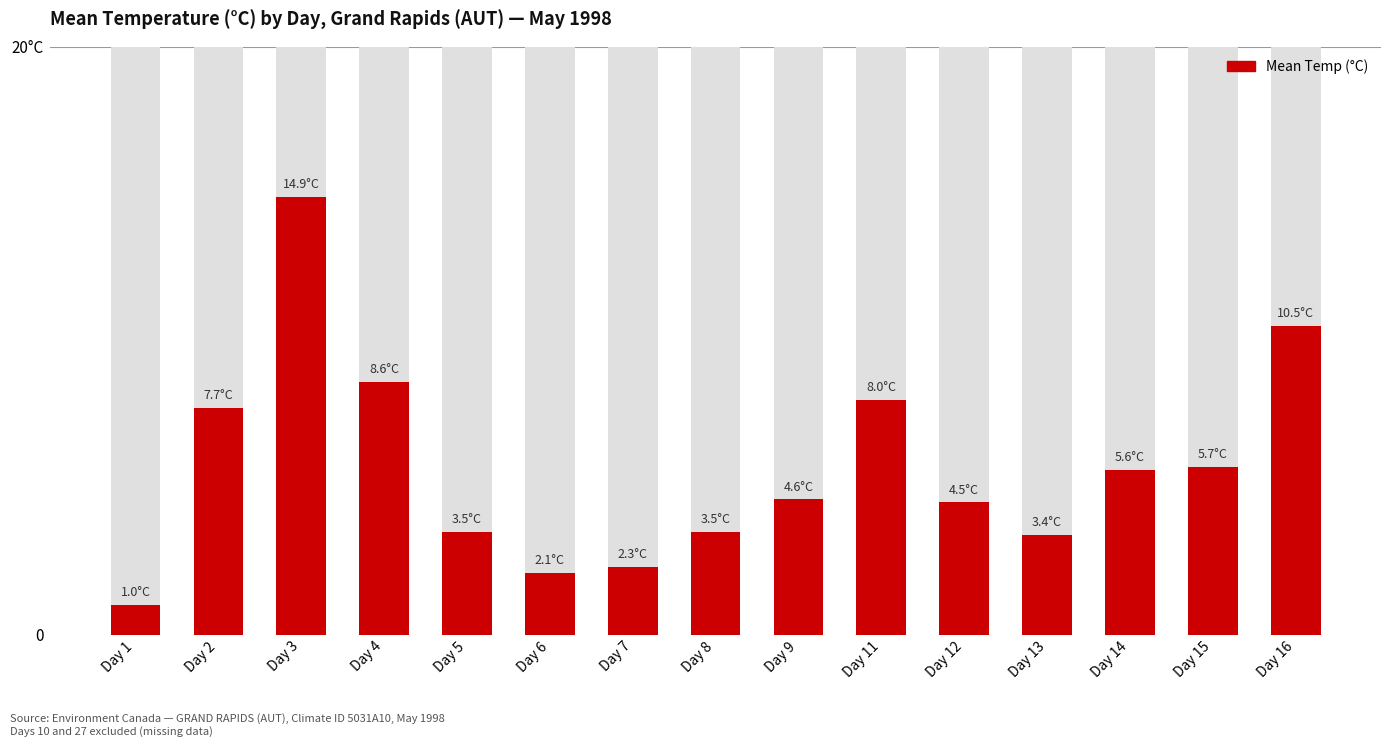

How many values are below 4?

6